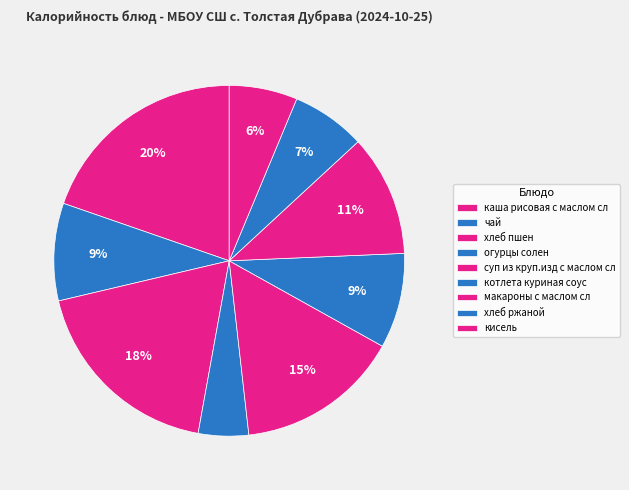

Combined, what portion of the pie is огурцы солен and макароны с маслом сл?

15.8%